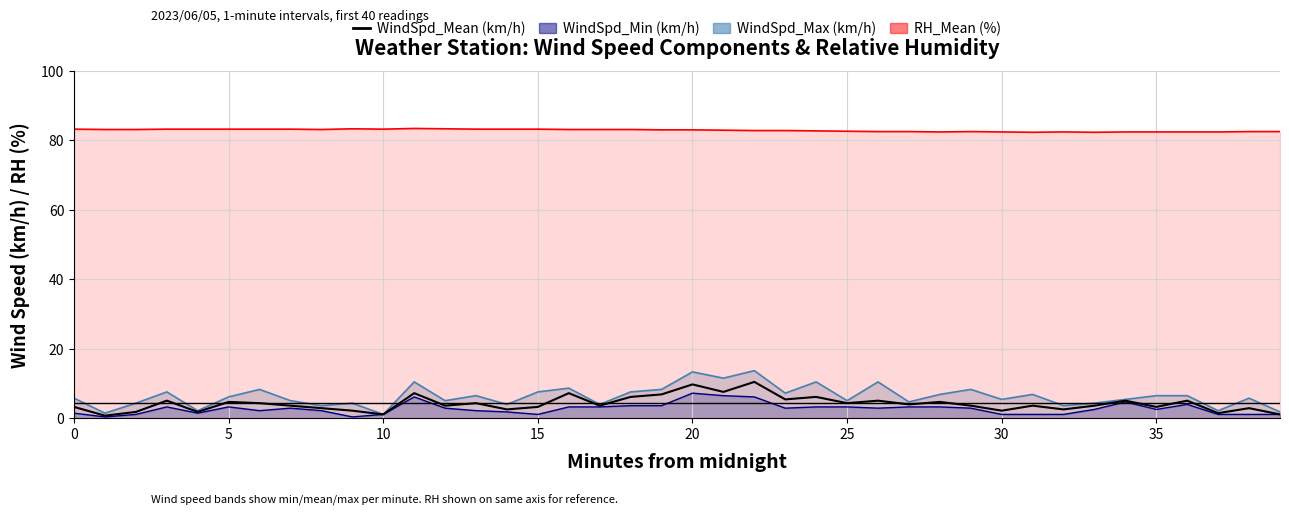

How many categories are shown in the chart?

40